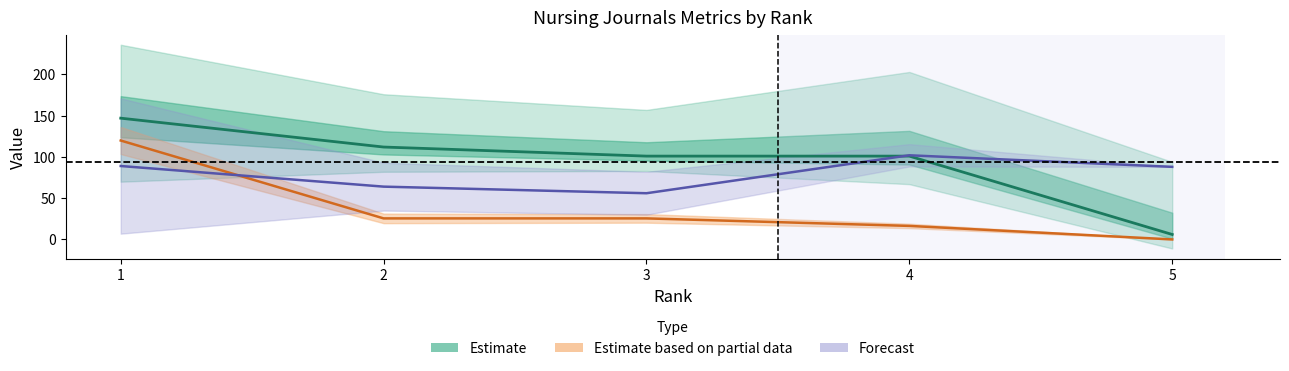

Where is the first local maximum for Forecast (center)?

4